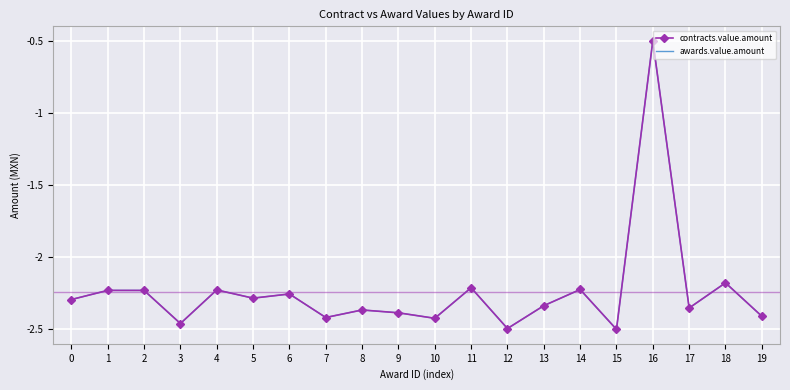

Between 19 and 1, which is larger?

1